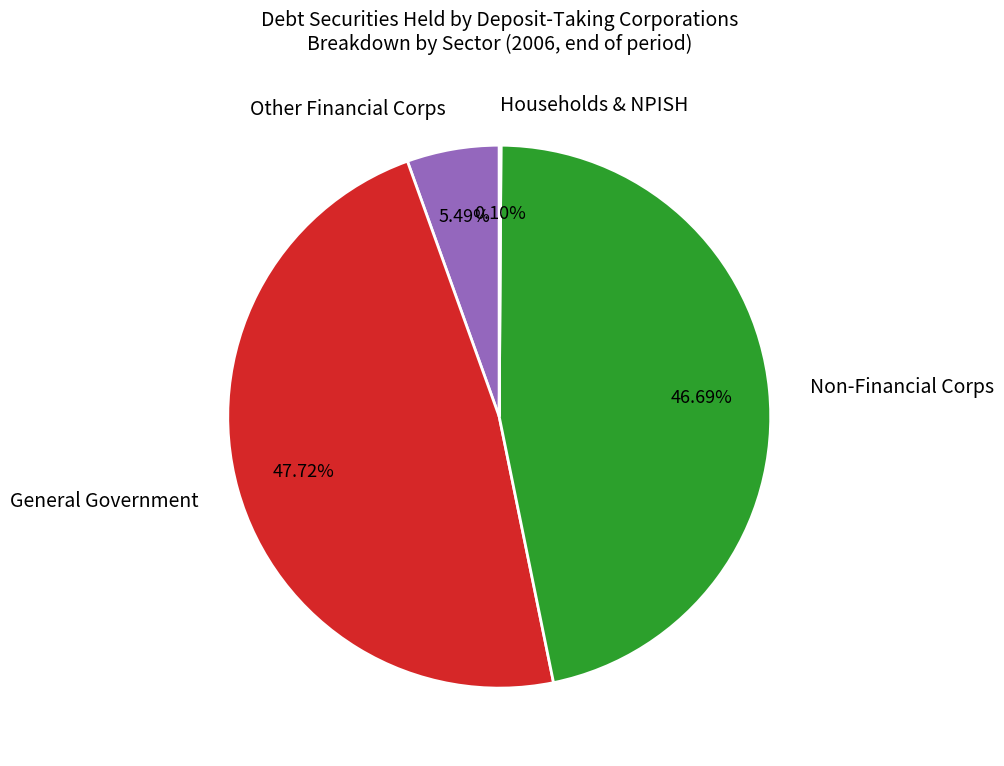

To the nearest percent, what is the average slice percentage?

25%